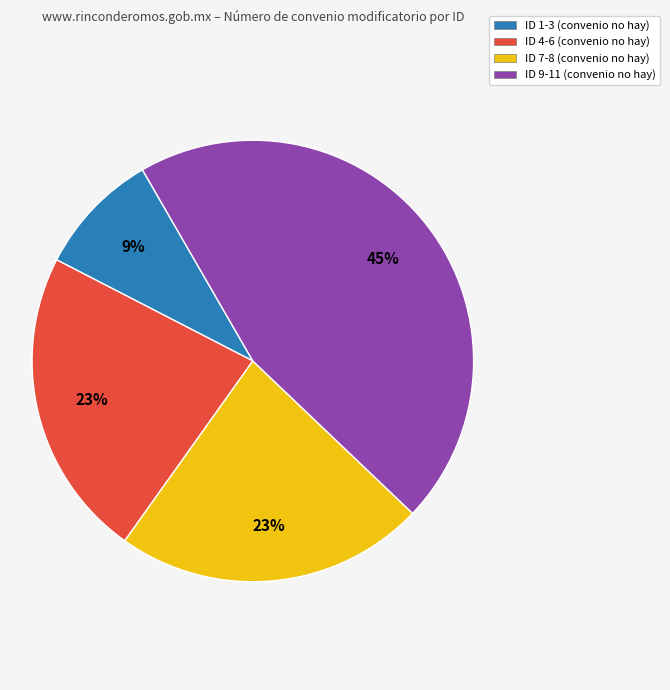

Combined, do ID 7-8 (convenio no hay) and ID 4-6 (convenio no hay) account for over 50%?

No